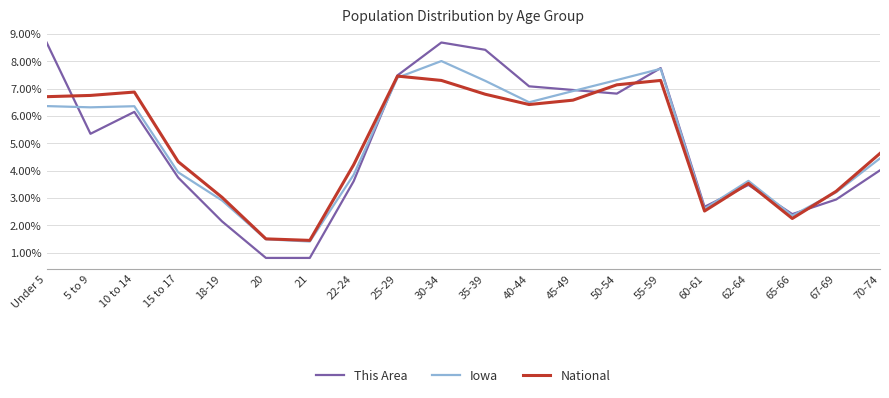

How many interior local peaks does the This Area series have?

4